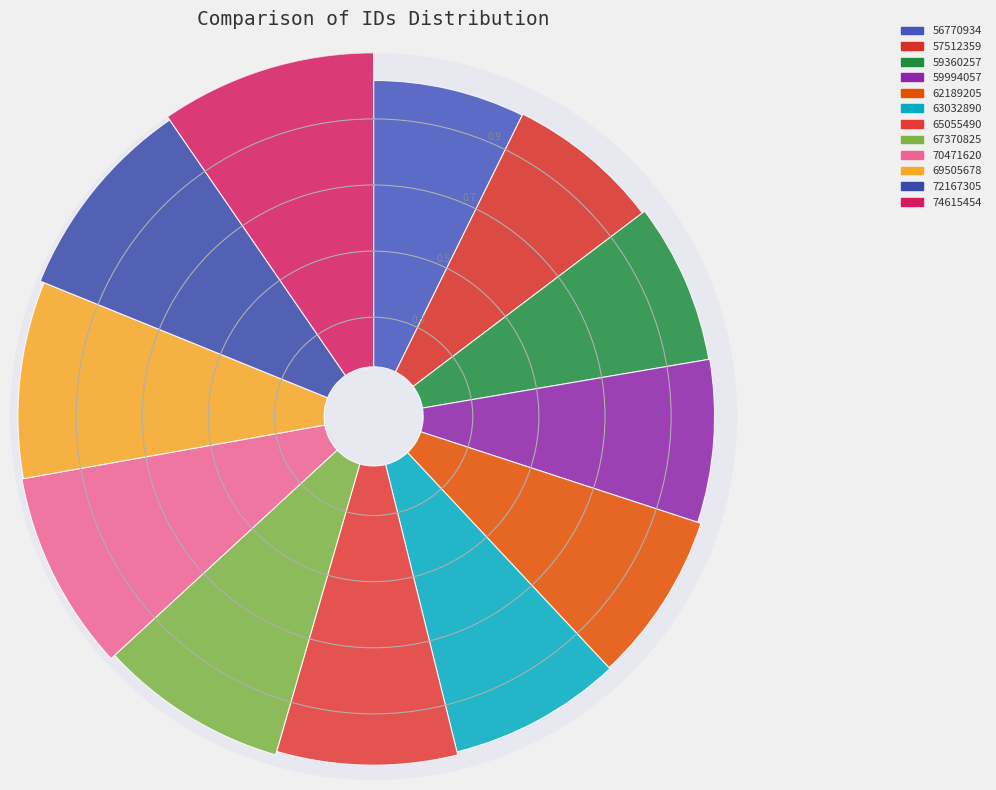

The 56770934 slice represents 8% of the pie. True or false?

True